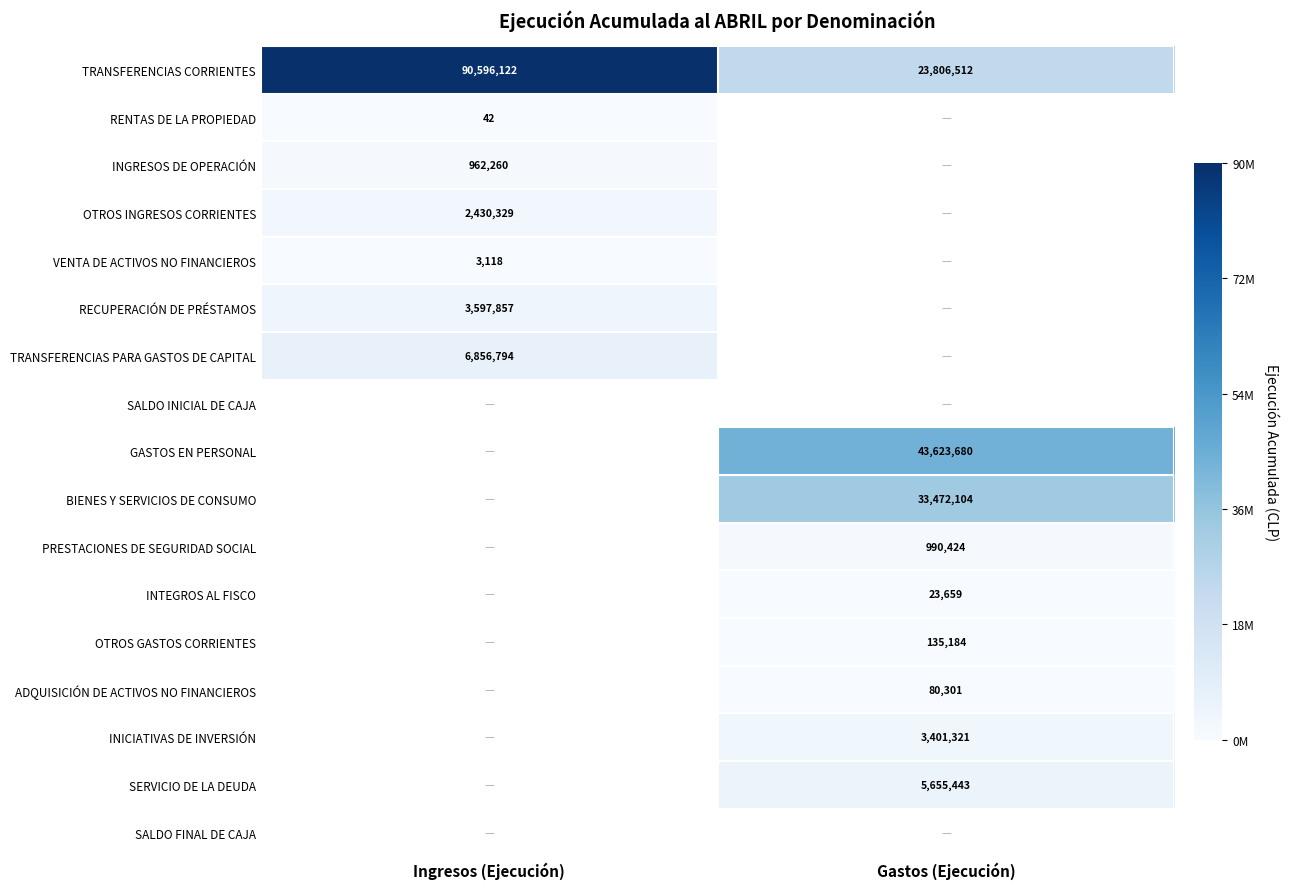

Rank the categories by TRANSFERENCIAS CORRIENTES value from highest to lowest.

Ingresos (Ejecución), Gastos (Ejecución)